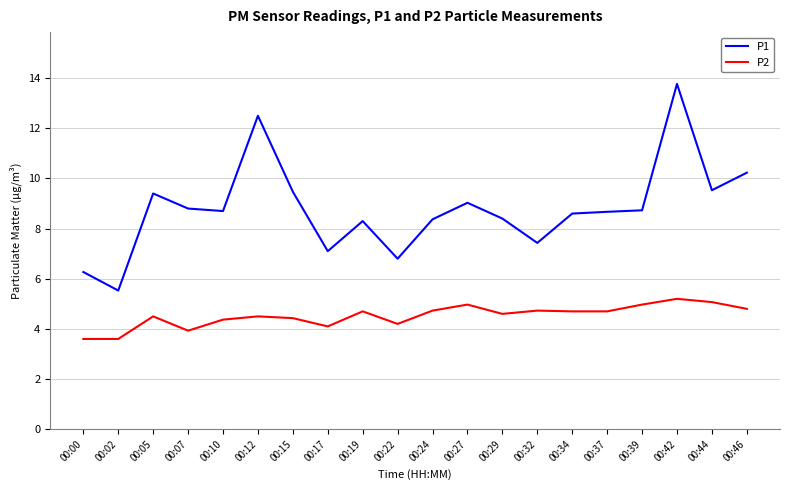

True or false: P2 has more than 1 points higher than both neighbors.

True